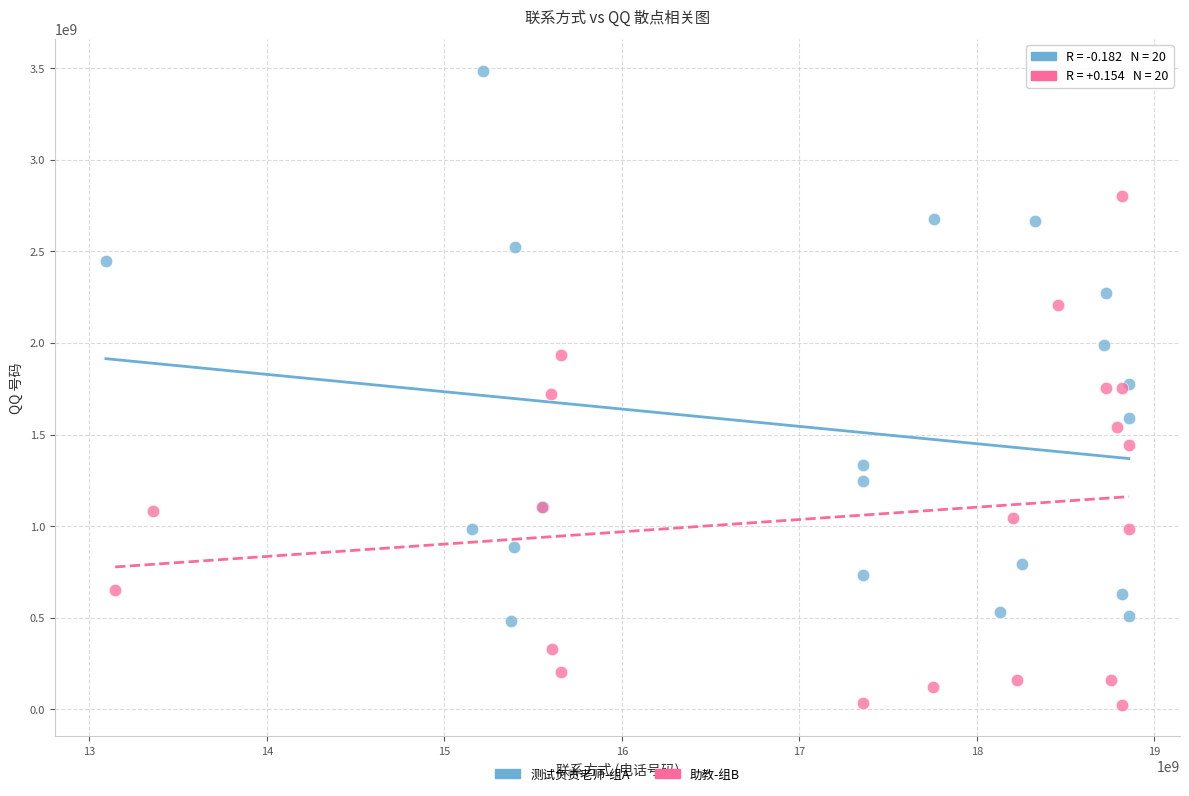

Which series reaches the maximum Y coordinate?

测试负责老师-组A